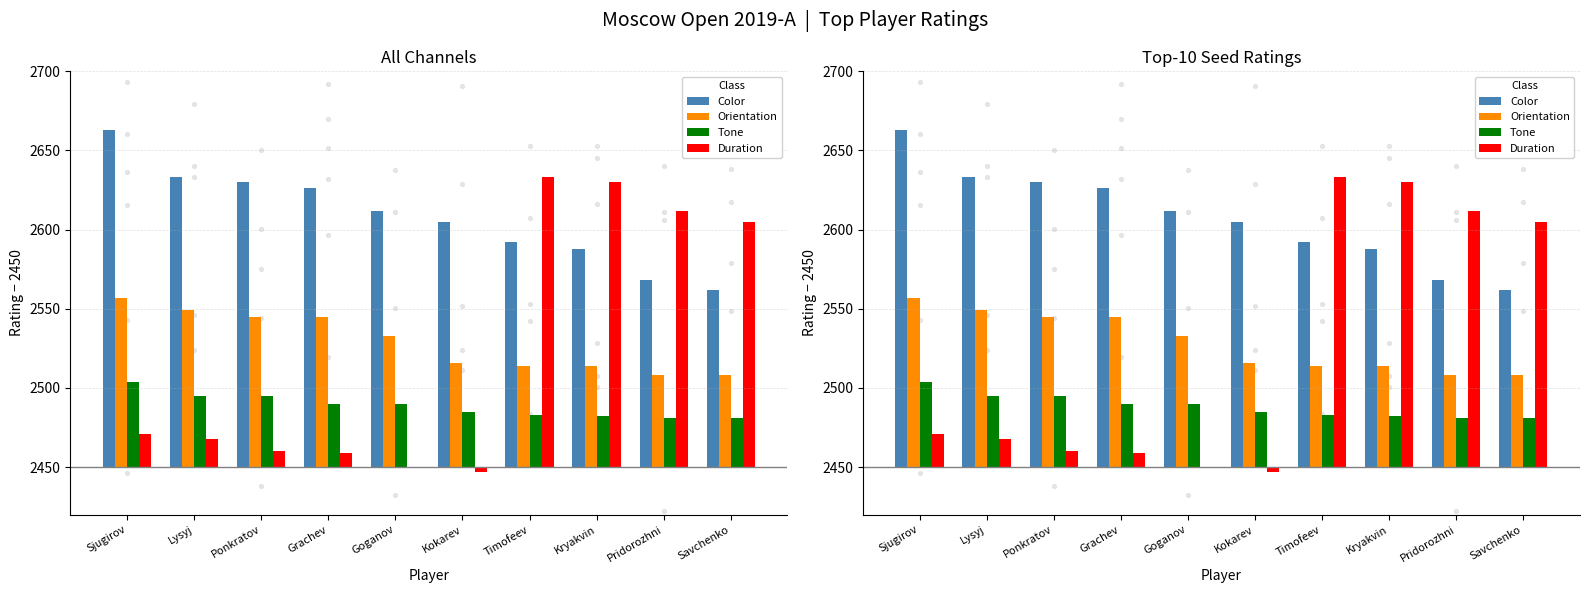

At how many categories does at least one series exceed 49?

10